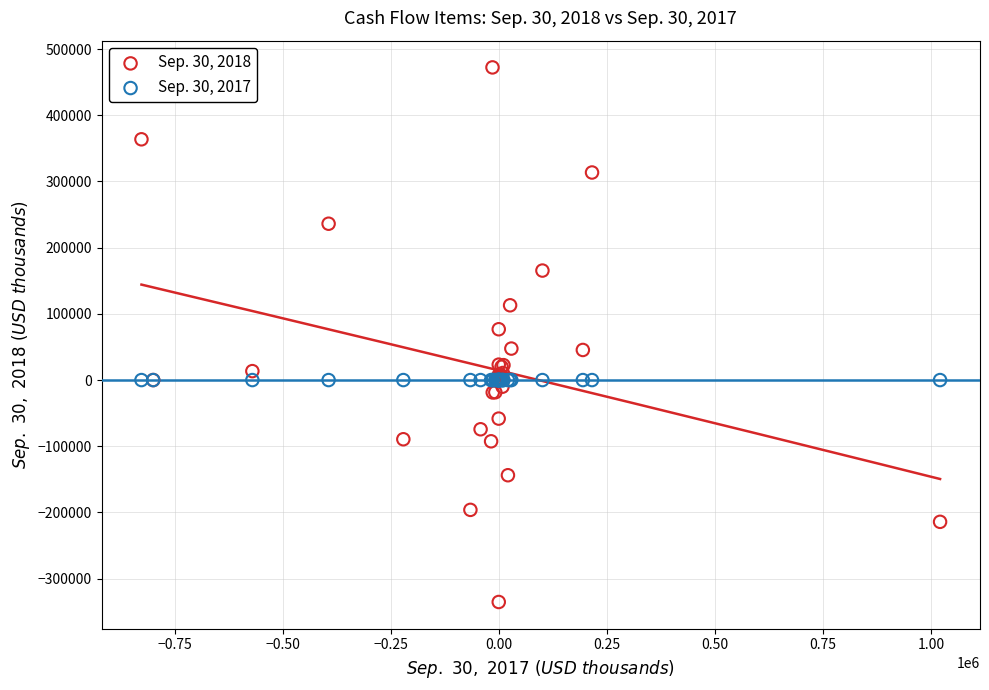

What are all the series names shown in the legend?

Sep. 30, 2018, Sep. 30, 2017